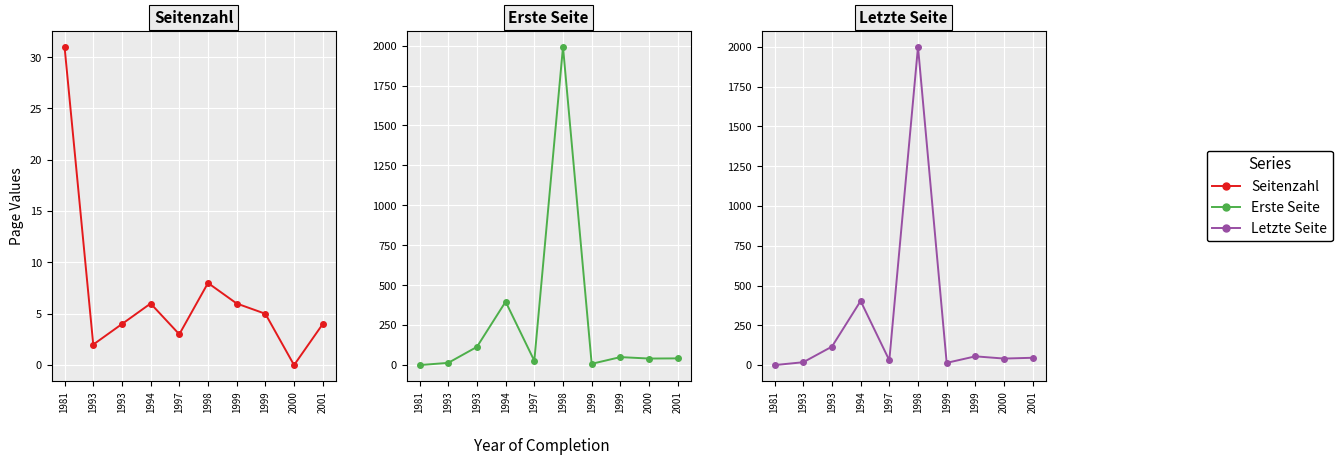

Which label corresponds to the smallest value in the chart?

2000